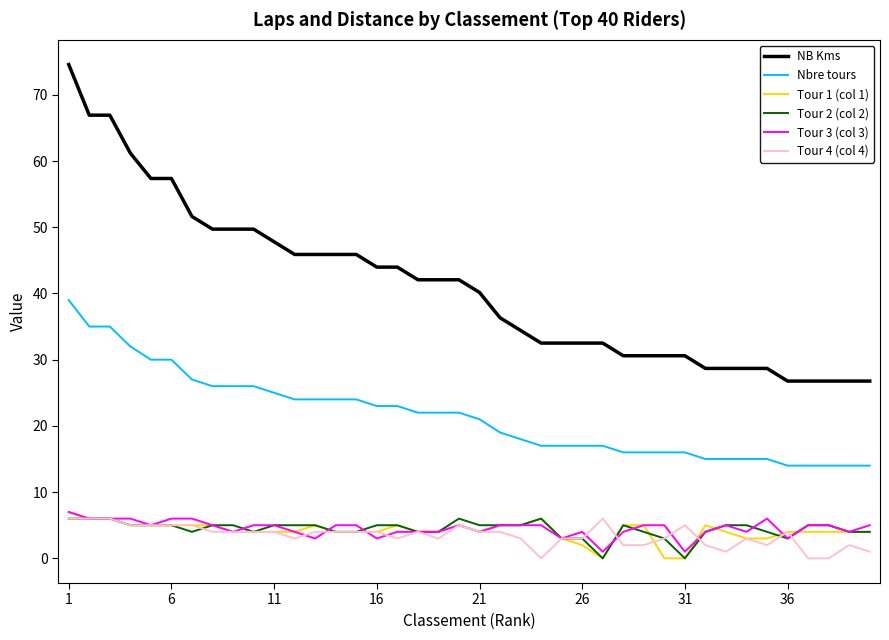

Which series has the largest range (max minus min)?

NB Kms